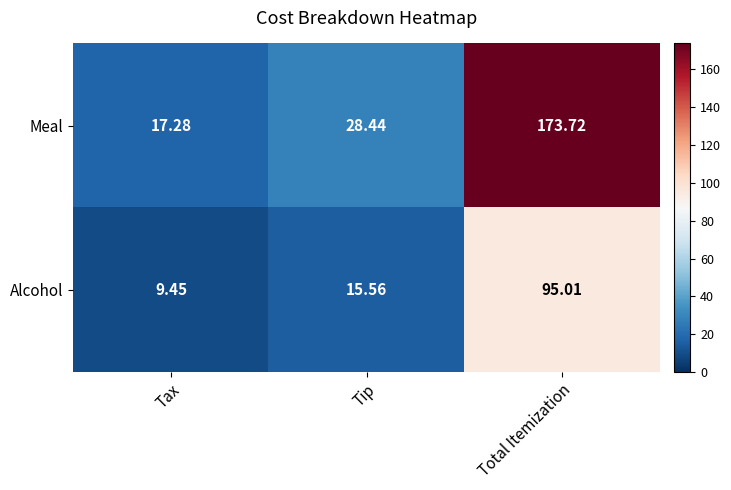

What is the total value across all series at Total Itemization?

268.7